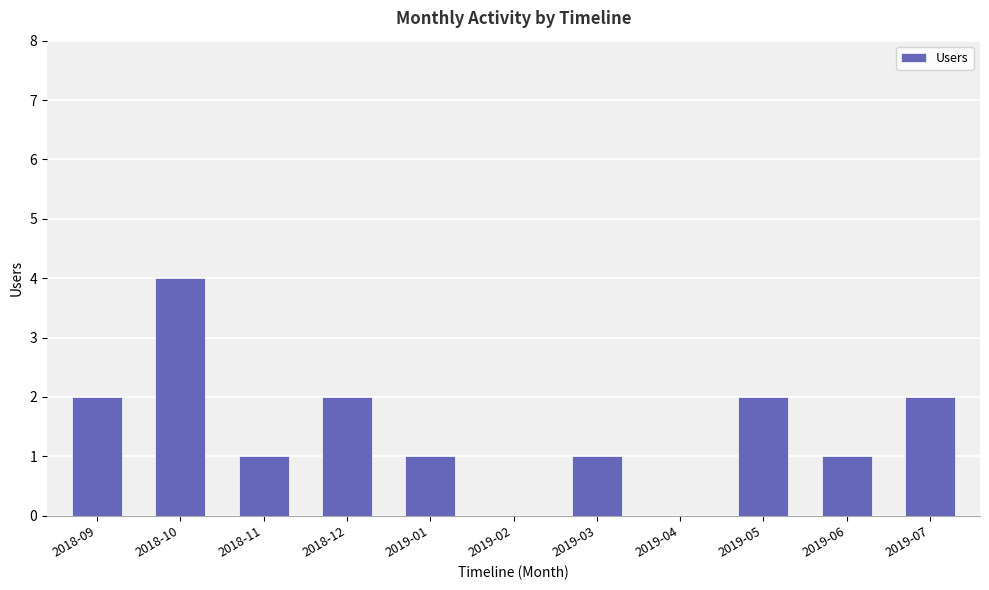

Between 2019-04 and 2019-03, which is larger?

2019-03